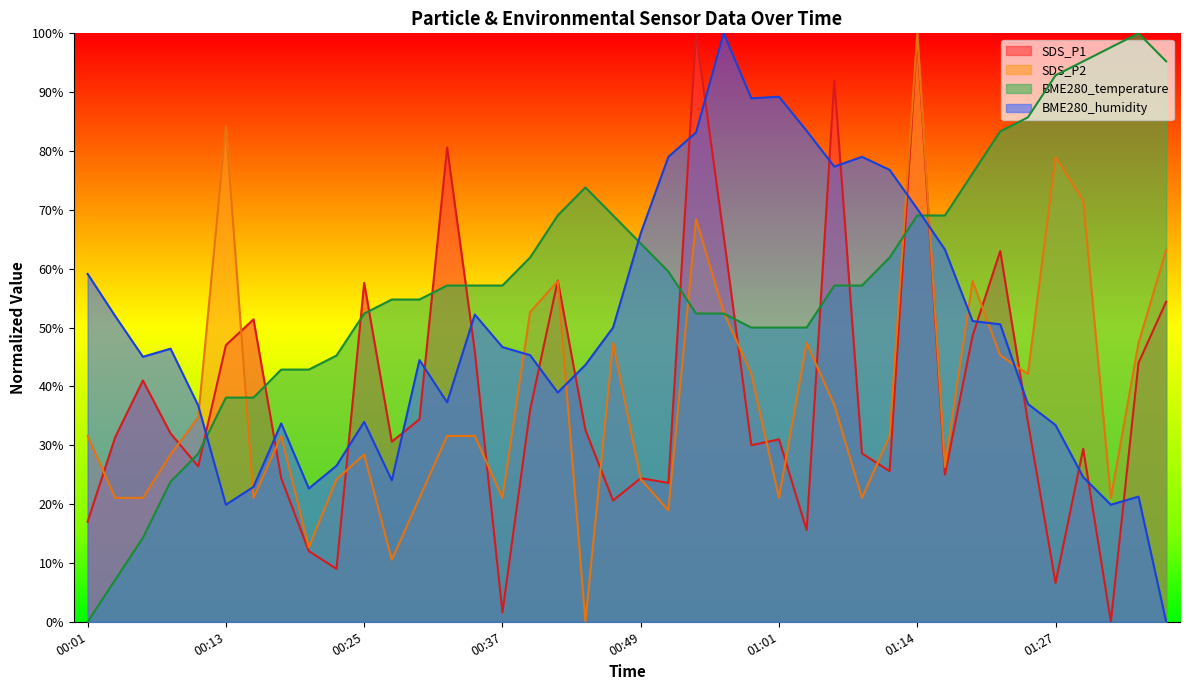

Where do SDS_P1 and BME280_humidity first cross each other?

00:10 and 00:13